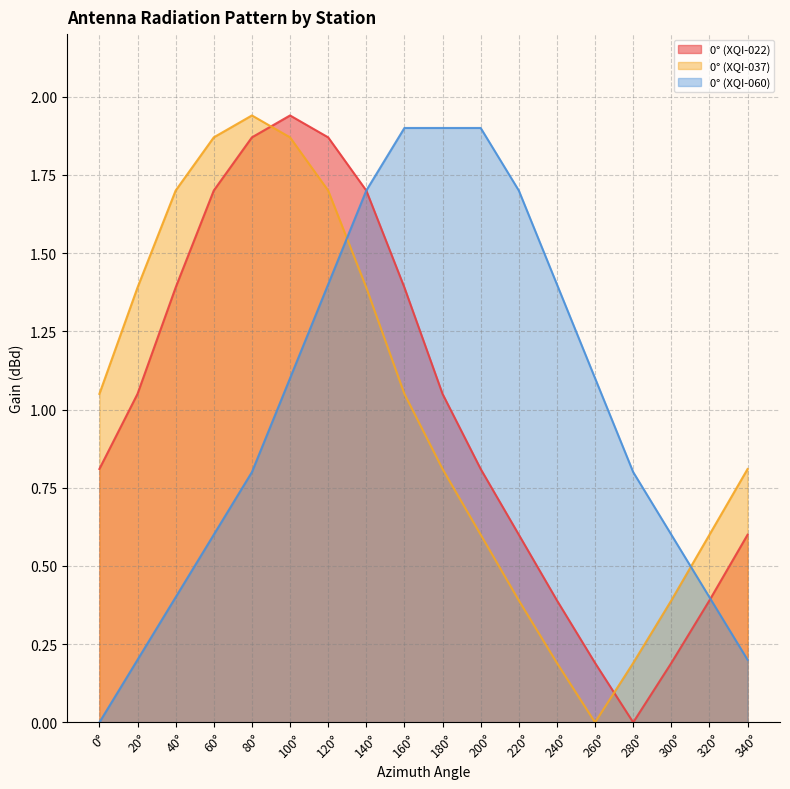

Where does the 0° (XQI-037) series first go above 1?

0°